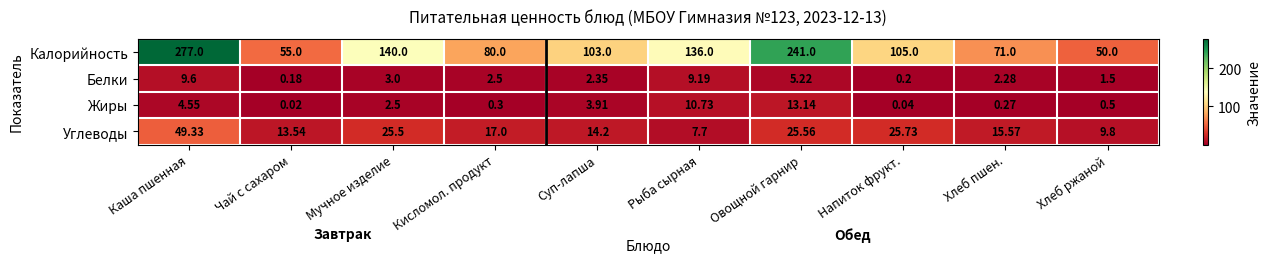

How many values in the Углеводы series are below 17?

5